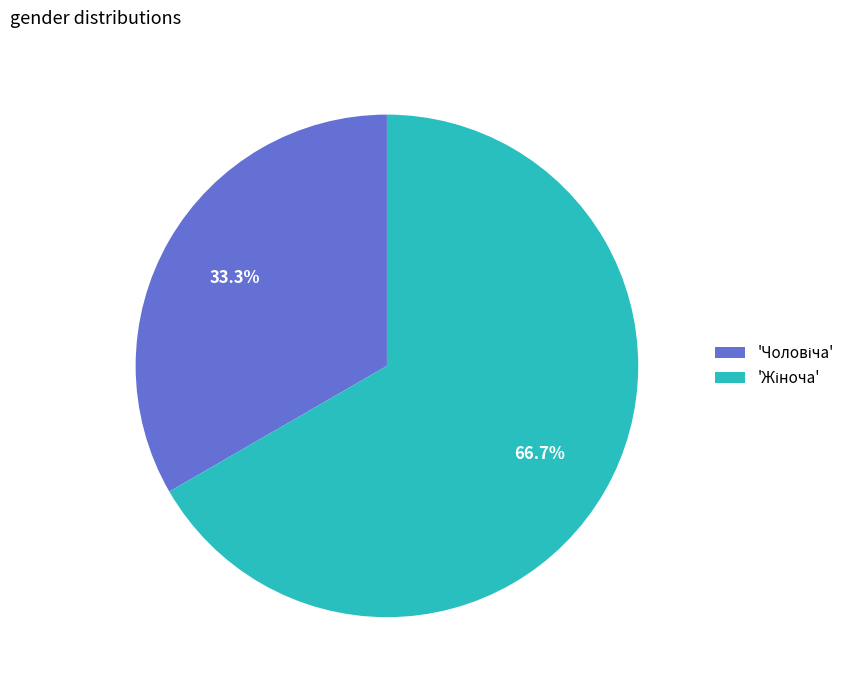

Is there any slice that represents more than half of the pie?

Yes